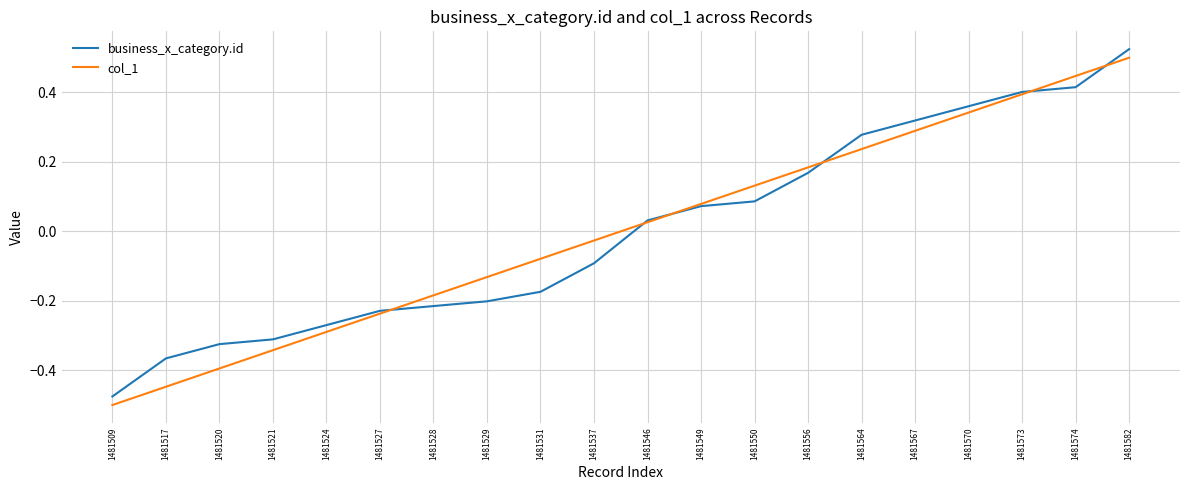

The business_x_category.id series shows 0.4 at 1481570. True or false?

True